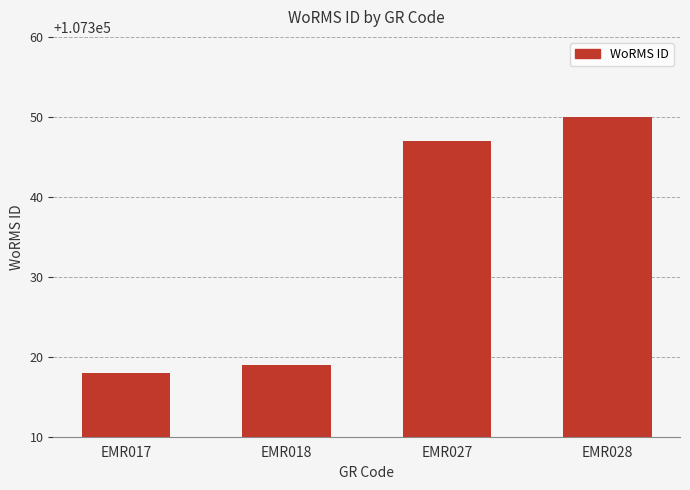

What is the average value?

107334